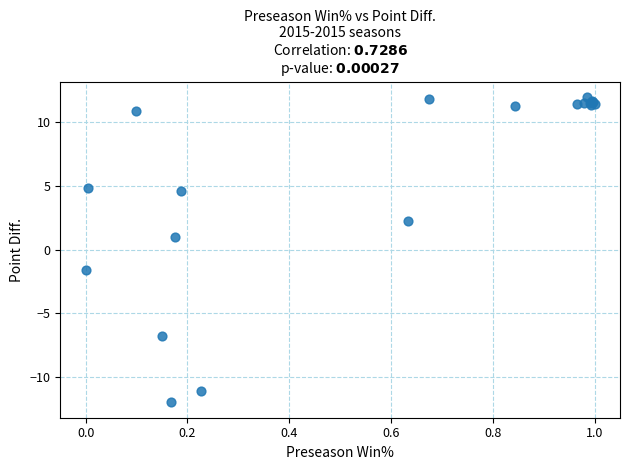

What Y value in the scatter plot is closest to 0?

1.0